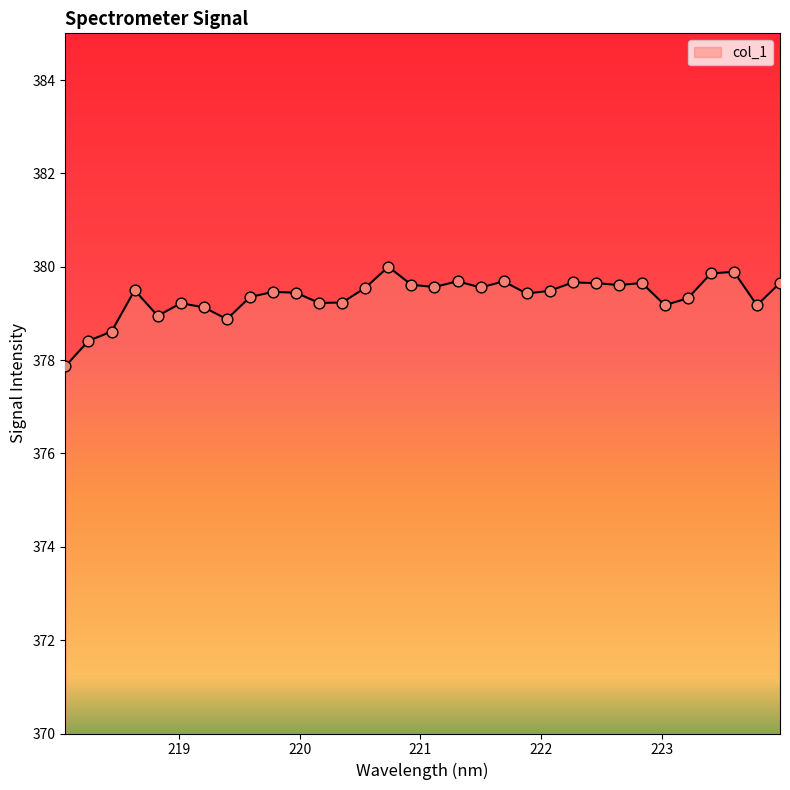

What is the greatest value displayed?

380.0